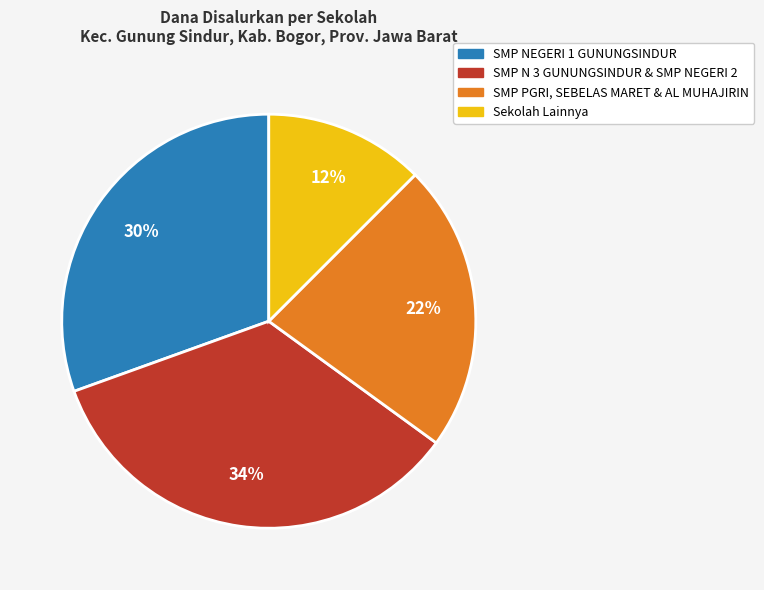

Is there a majority slice in this chart?

No